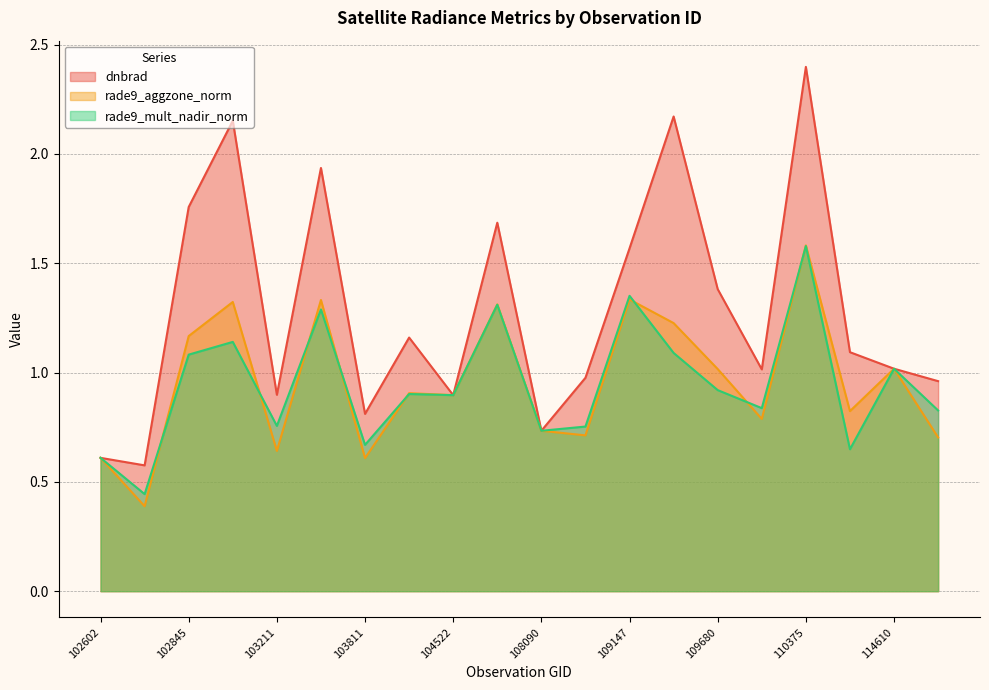

How many categories are shown in the chart?

20